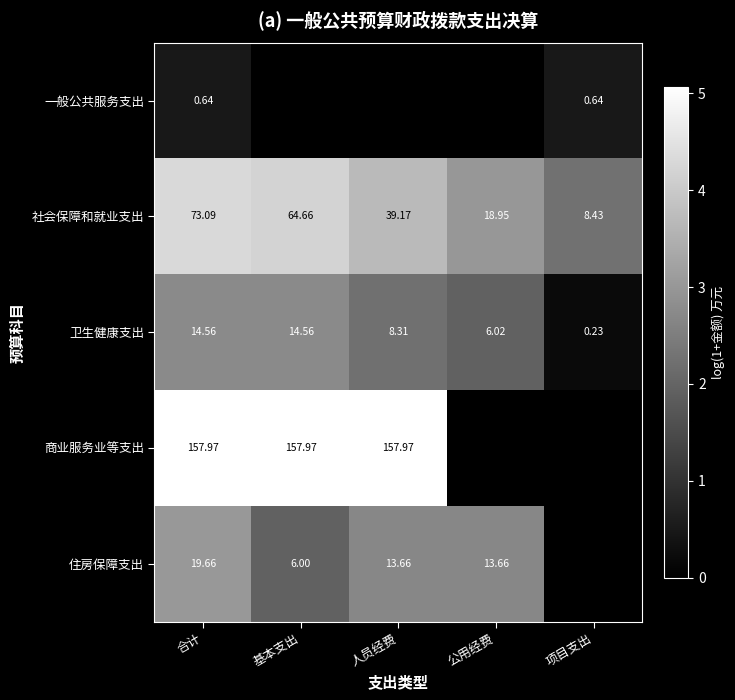

At which label is 卫生健康支出 closest to 7?

公用经费